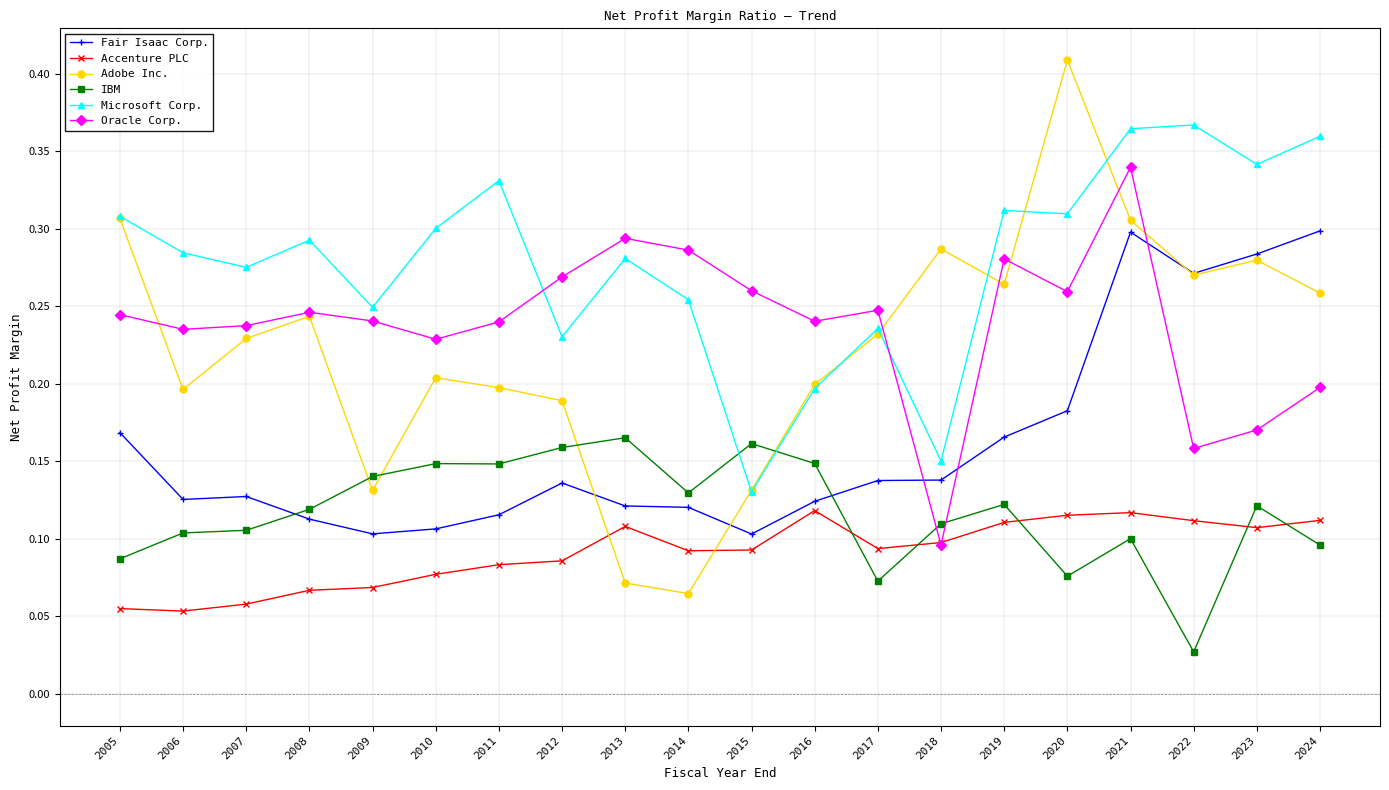

The value of Microsoft Corp. at 2008 is 0.3. True or false?

True